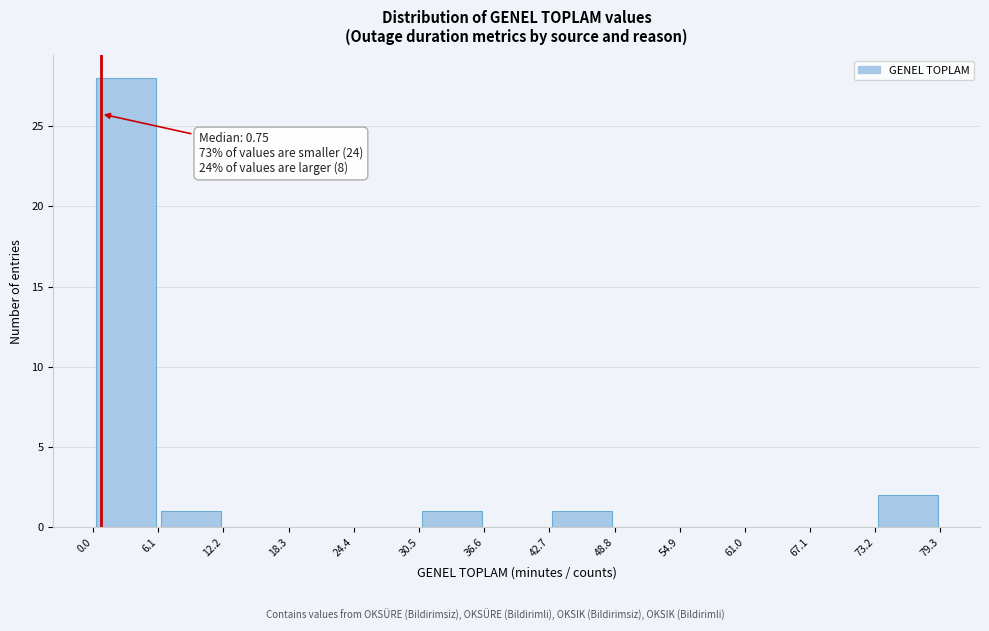

Which range on the x-axis has the tallest bar?

0.0 to 6.1